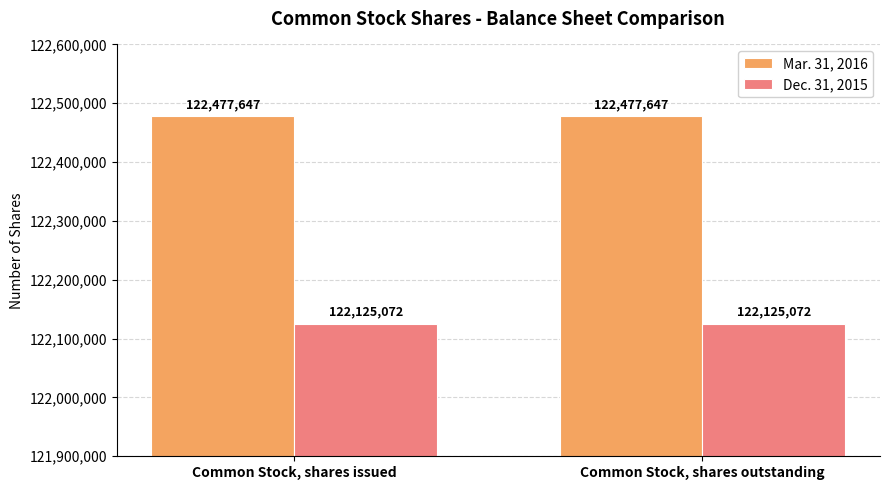

Rank the series at Common Stock, shares issued from lowest to highest value.

Dec. 31, 2015, Mar. 31, 2016